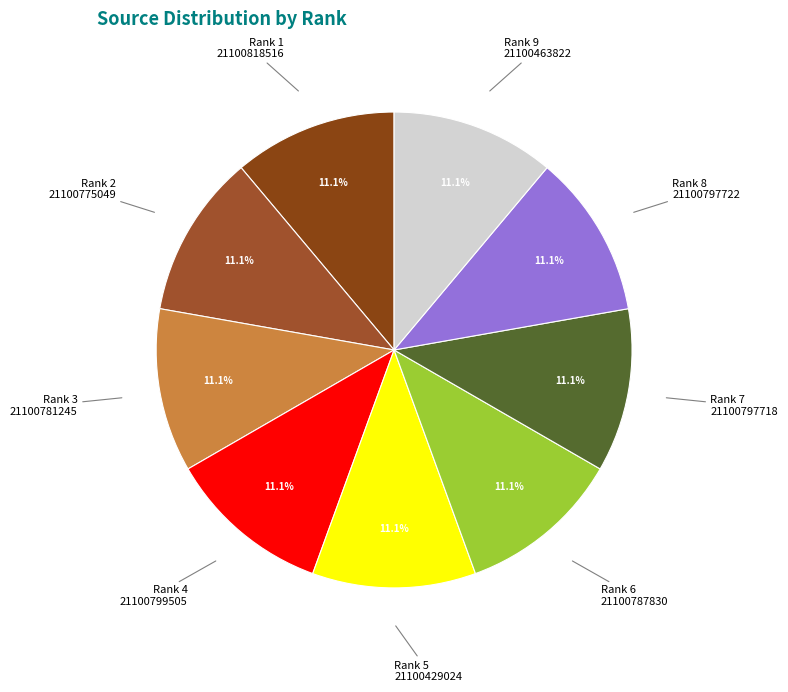

To the nearest percent, what is the average slice percentage?

11%